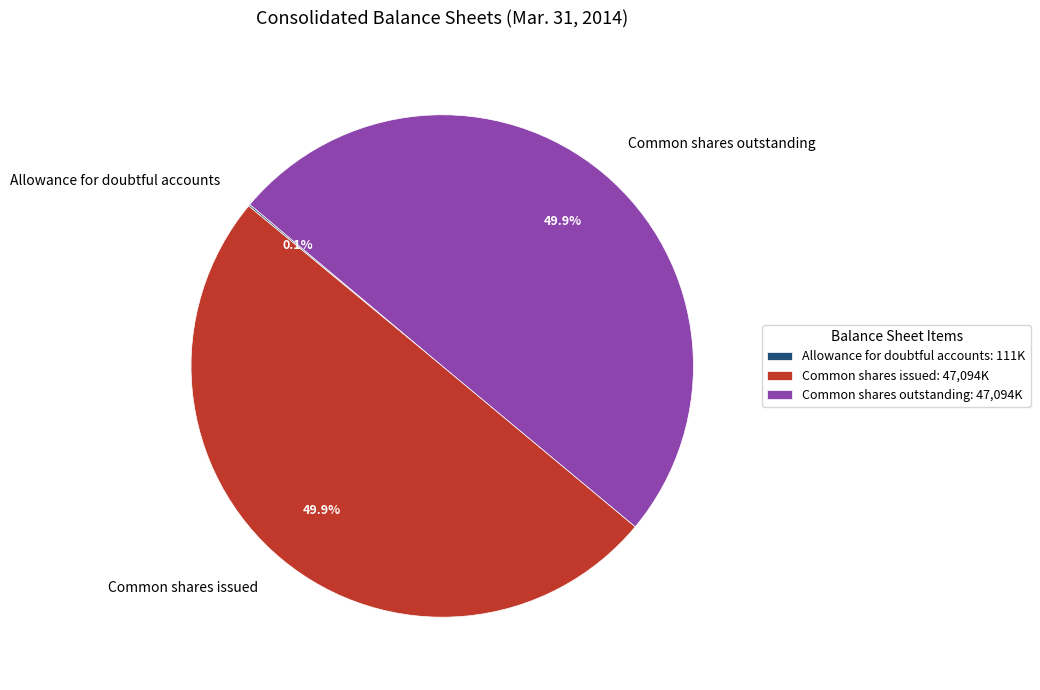

How much of the chart is everything except Common shares issued?

50.1%